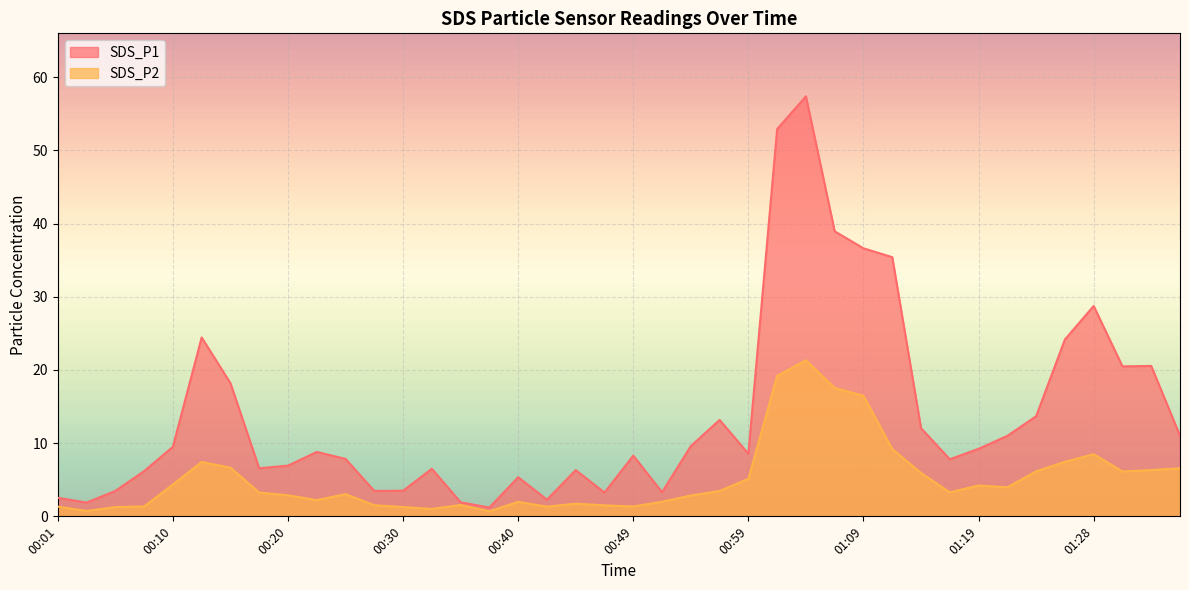

Reading left to right, transcribe all the data shown in this chart.

SDS_P1: 2.5	1.9	3.5	6.2	9.5	24.4	18.2	6.6	6.9	8.8	7.8	3.5	3.5	6.5	1.9	1.2	5.3	2.3	6.3	3.2	8.3	3.3	9.6	13.2	8.6	52.9	57.4	39.0	36.6	35.4	12.1	7.8	9.2	11.0	13.7	24.2	28.8	20.5	20.6	11.0
SDS_P2: 1.3	0.7	1.3	1.4	4.3	7.4	6.7	3.2	2.9	2.2	3.0	1.5	1.3	1.0	1.6	0.7	2.0	1.3	1.7	1.5	1.4	2.0	2.9	3.5	5.1	19.2	21.3	17.6	16.5	9.2	5.9	3.3	4.2	4.0	6.2	7.5	8.5	6.1	6.3	6.6